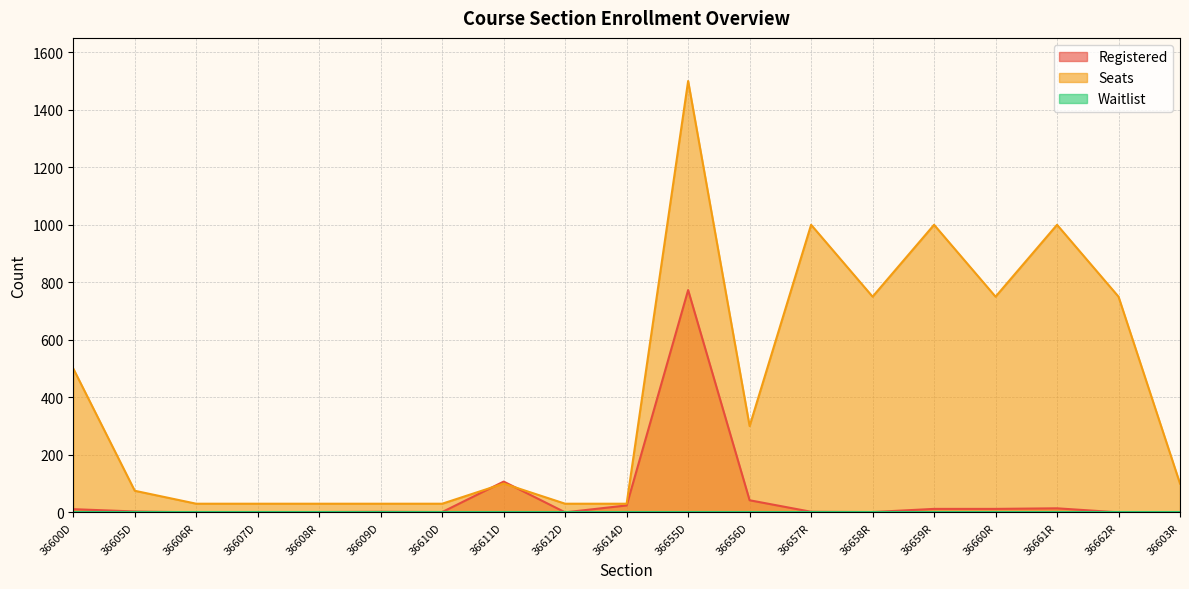

Which series has the widest spread of values?

Seats